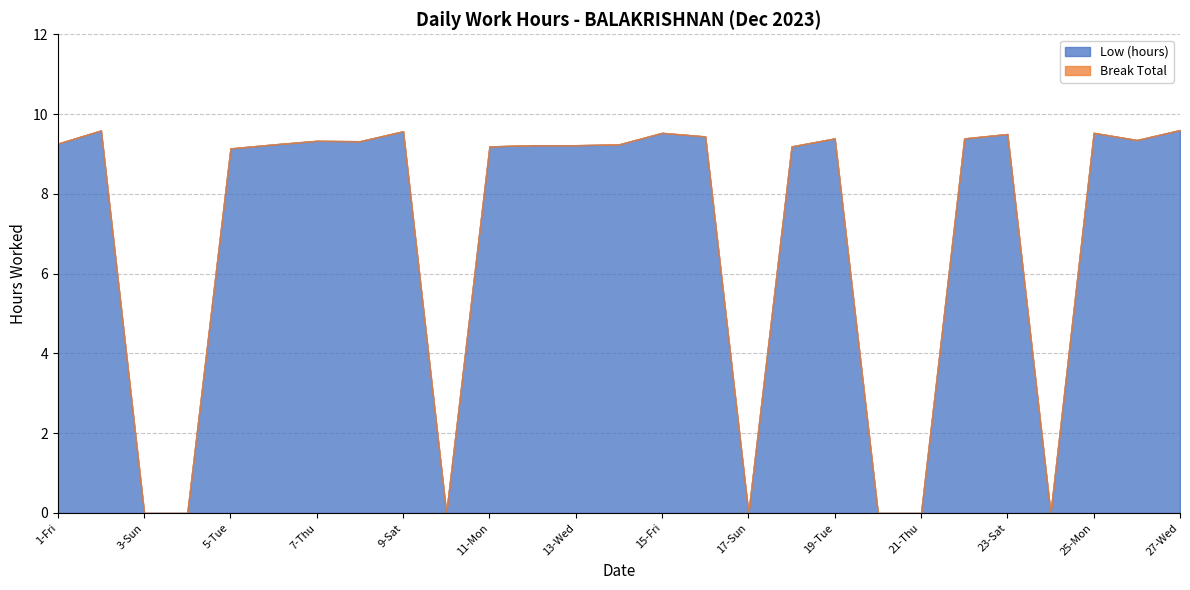

What is the label of the 22nd point from the right?

6-Wed